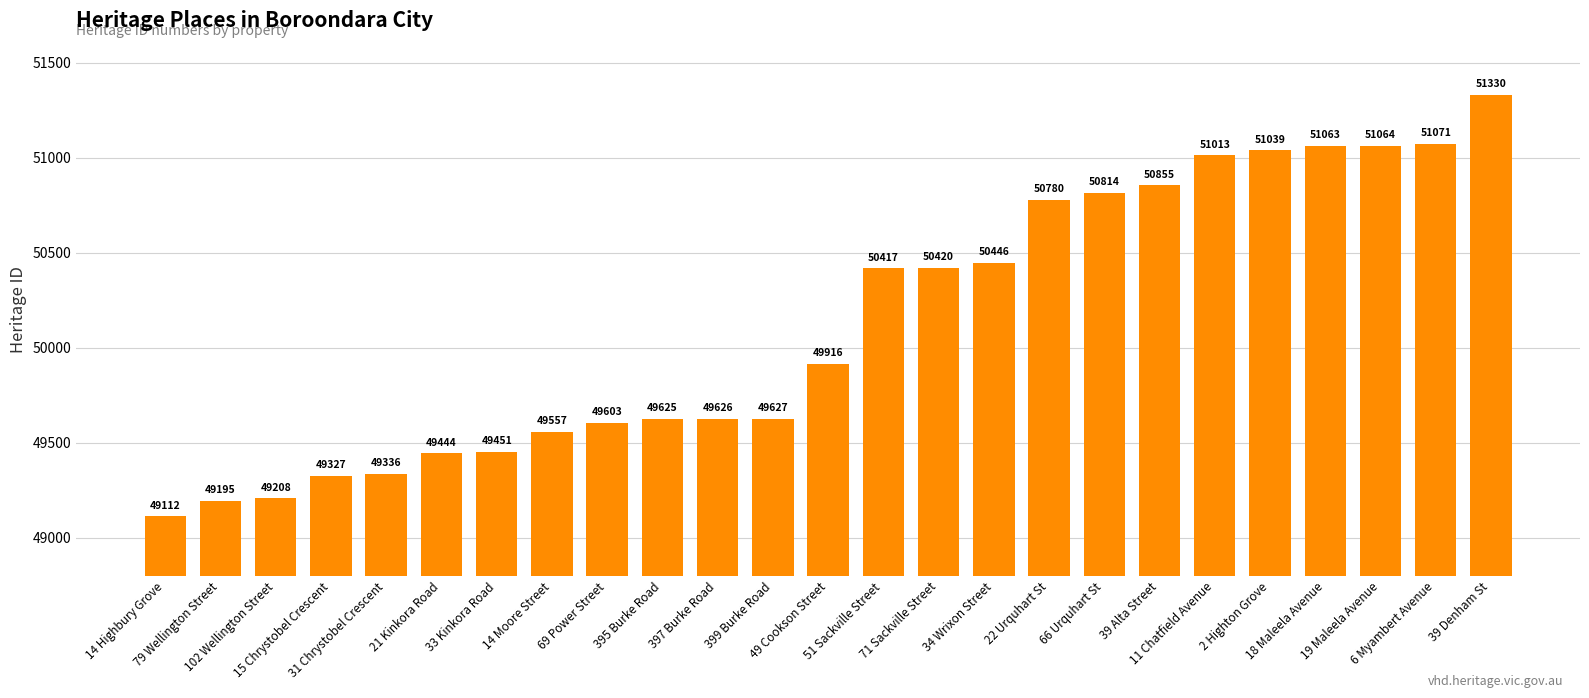

The value at 22 Urquhart St is 50780. True or false?

True